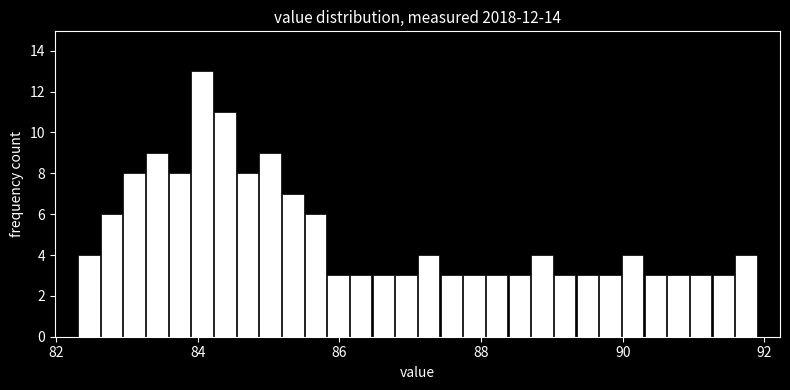

Around what value on the x-axis is the tallest bar? Give the approximate position of its centre, as read against the axis.

84.0